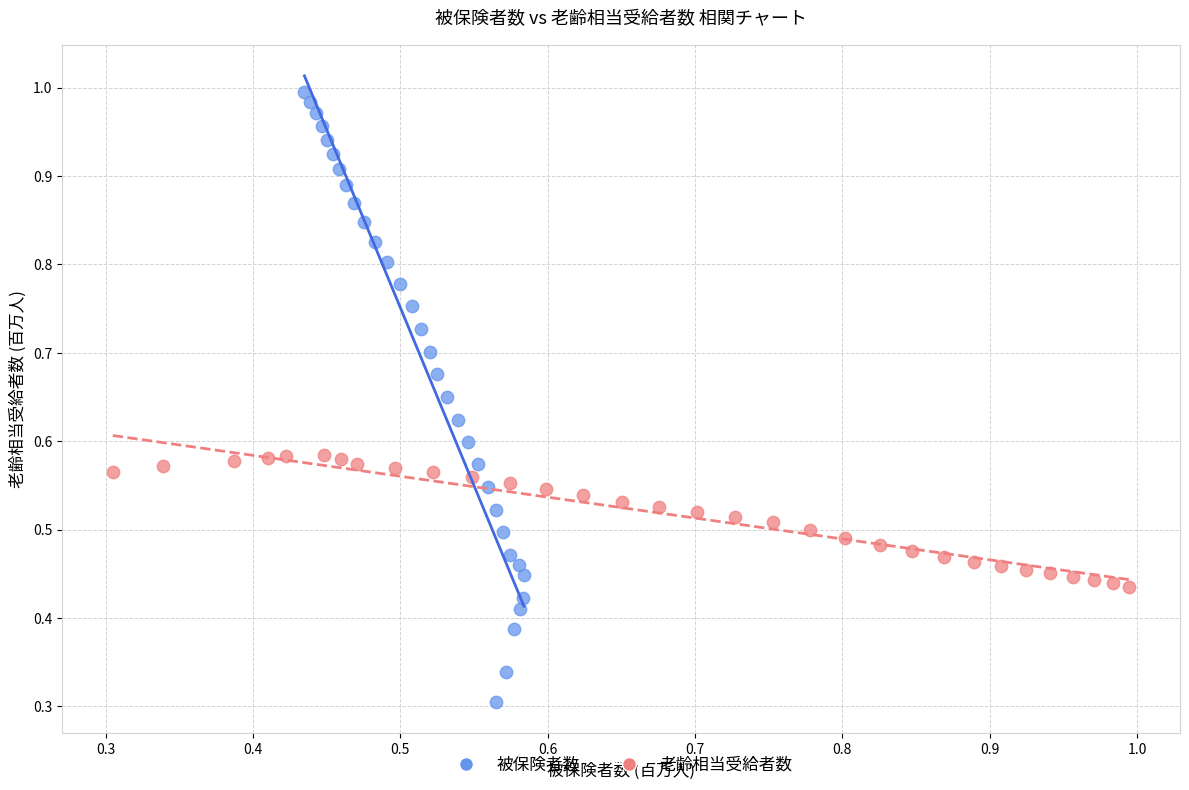

Which series reaches the maximum Y coordinate?

被保険者数